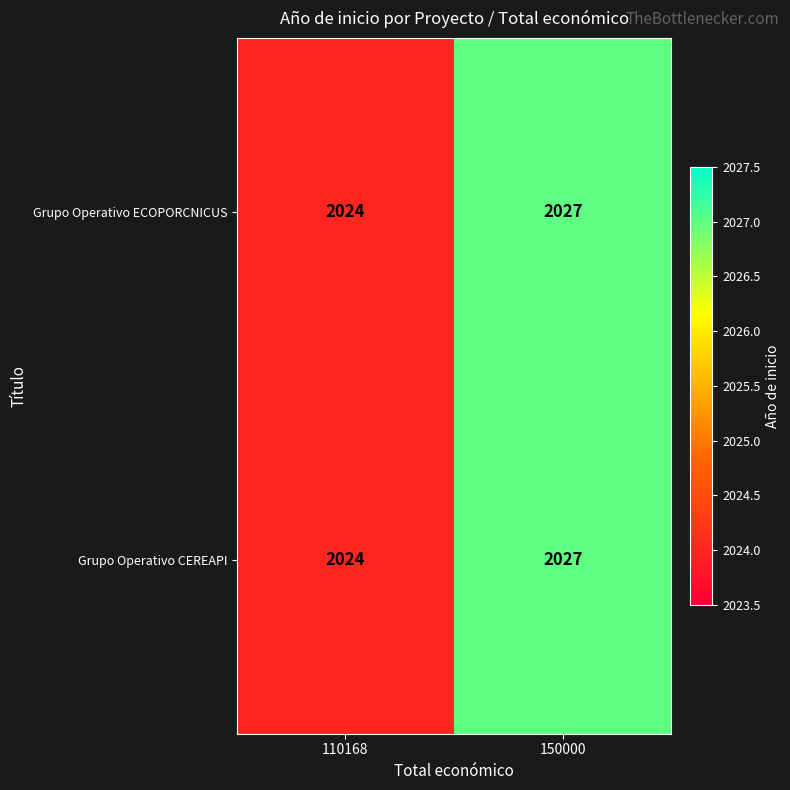

Reading right to left, what are all the values shown in this chart?

Grupo Operativo ECOPORCNICUS: 2027	2024
Grupo Operativo CEREAPI: 2027	2024